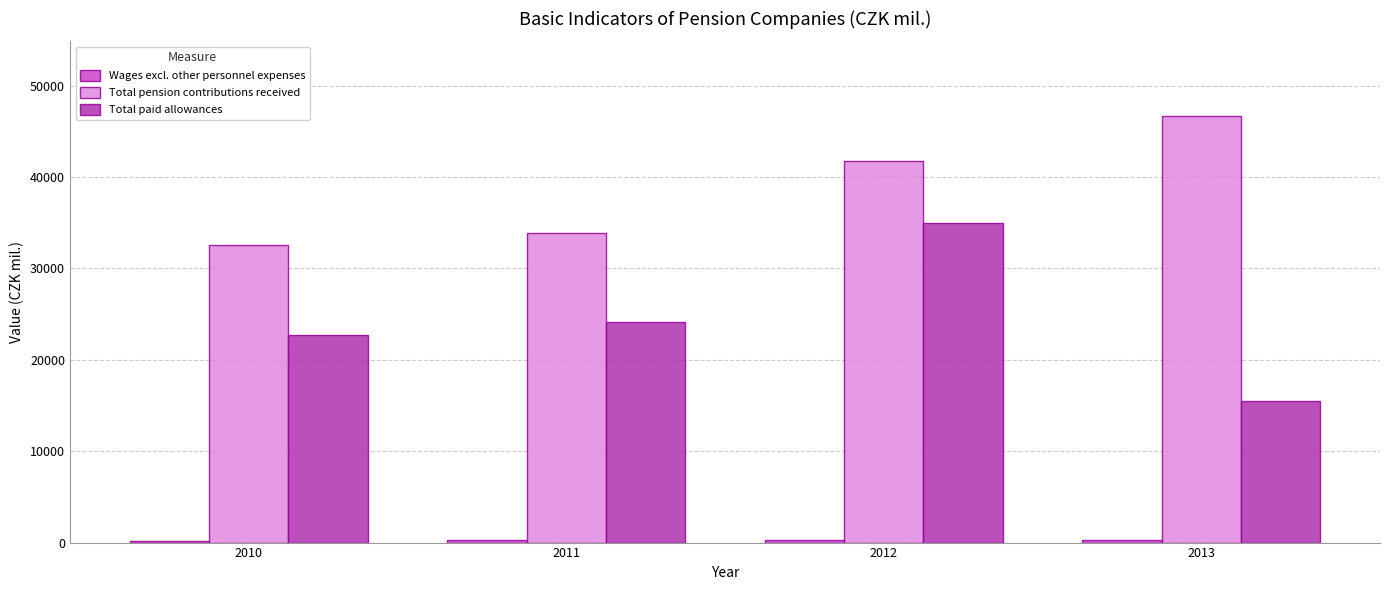

Which series changed the most between 2010 and 2012?

Total paid allowances